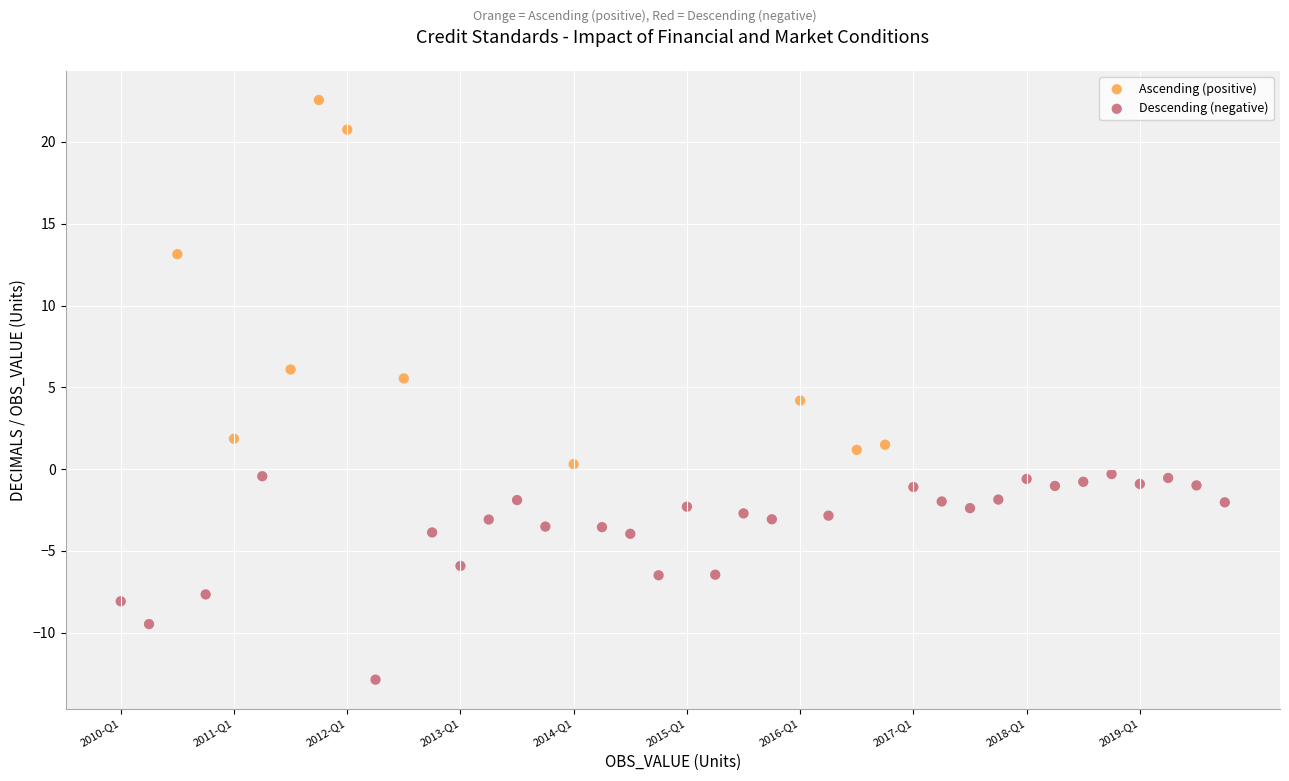

Which series has the widest spread of Y values?

Ascending (positive)